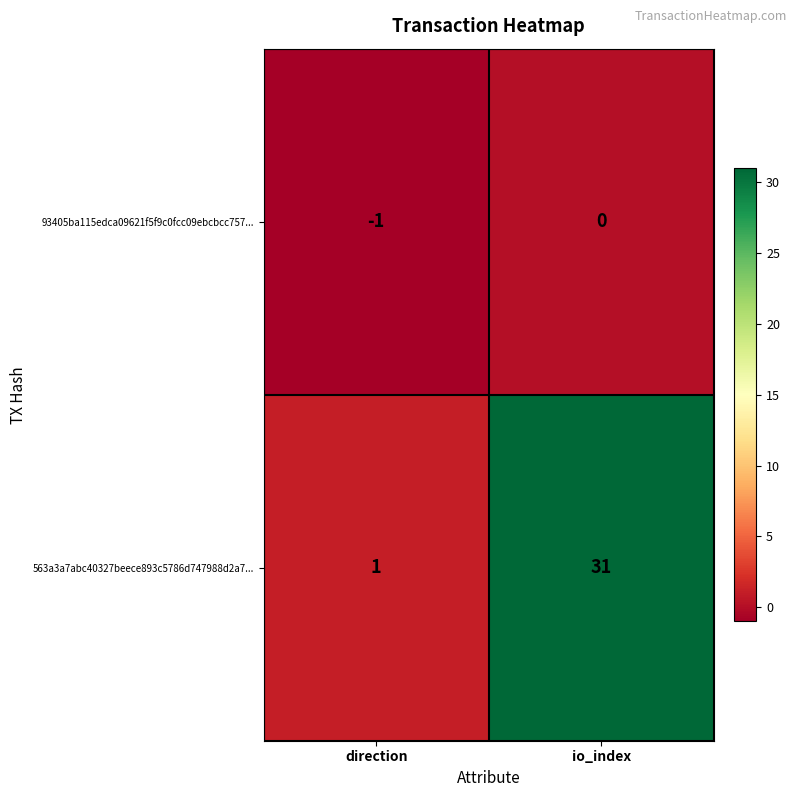

At which category is the sum across all series the highest?

io_index